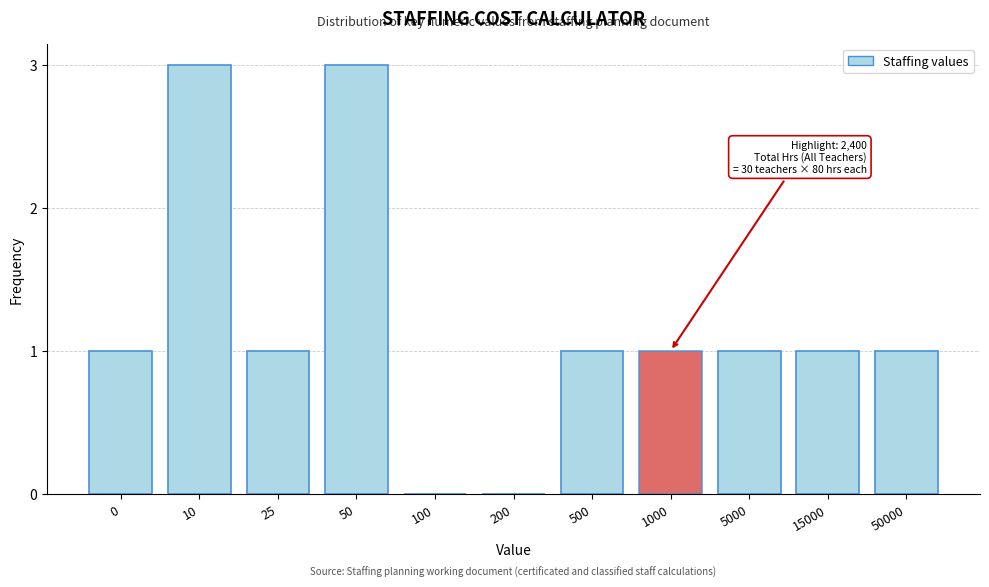

Reading left to right, list all the values displayed in this chart.

0=1	10=3	25=1	50=3	100=0	200=0	500=1	1000=1	5000=1	15000=1	50000=1